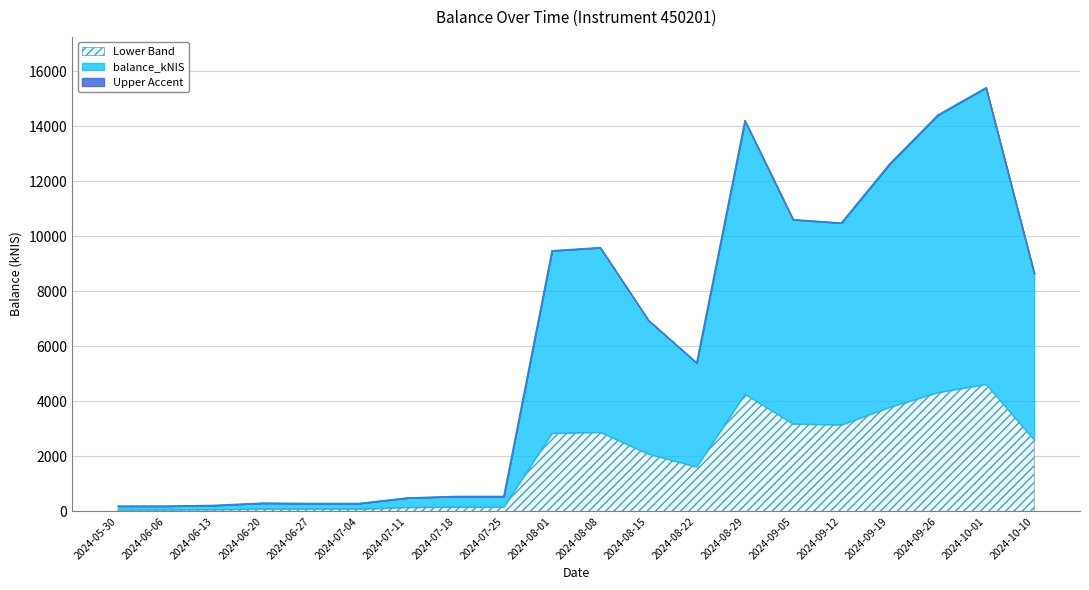

What is the change in value from 2024-05-30 to 2024-09-19?

+12433.5